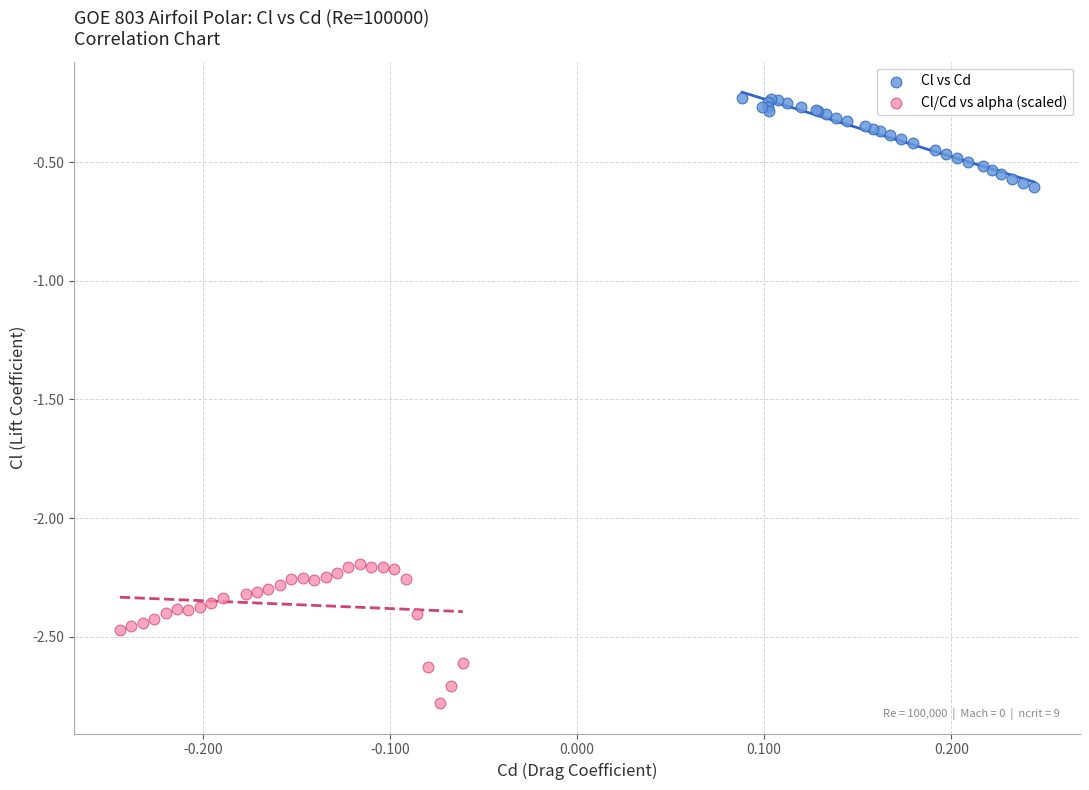

What are all the series names shown in the legend?

Cl vs Cd, Cl/Cd vs alpha (scaled)